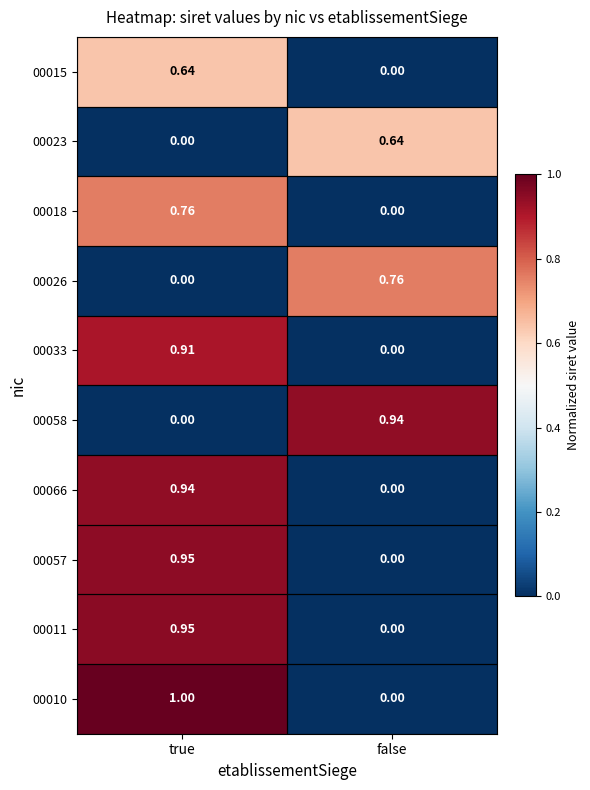

Is the value of 00058 at false greater than the value of 00057 at true?

No